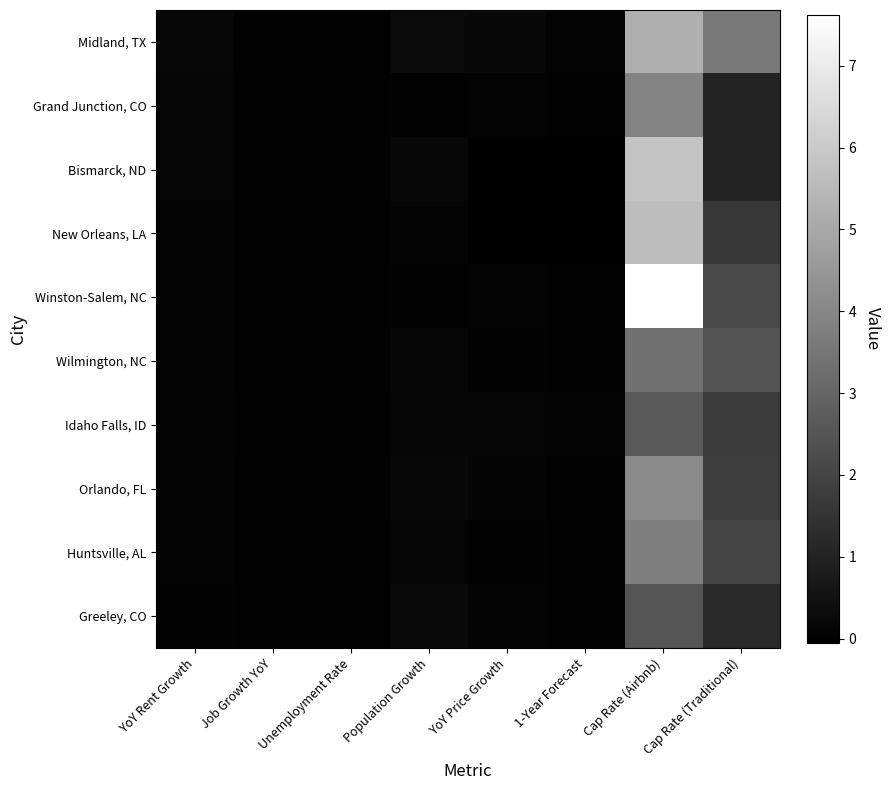

Reading left to right, transcribe all the data shown in this chart.

Midland, TX: YoY Rent Growth=0.2	Job Growth YoY=0.0	Unemployment Rate=0.0	Population Growth=0.3	YoY Price Growth=0.2	1-Year Forecast=0.1	Cap Rate (Airbnb)=5.2	Cap Rate (Traditional)=3.6
Grand Junction, CO: YoY Rent Growth=0.1	Job Growth YoY=0.0	Unemployment Rate=0.0	Population Growth=0.0	YoY Price Growth=0.1	1-Year Forecast=0.0	Cap Rate (Airbnb)=3.9	Cap Rate (Traditional)=1.0
Bismarck, ND: YoY Rent Growth=0.1	Job Growth YoY=0.0	Unemployment Rate=0.0	Population Growth=0.2	YoY Price Growth=-0.0	1-Year Forecast=-0.0	Cap Rate (Airbnb)=5.8	Cap Rate (Traditional)=1.1
New Orleans, LA: YoY Rent Growth=0.1	Job Growth YoY=0.0	Unemployment Rate=0.0	Population Growth=0.1	YoY Price Growth=-0.1	1-Year Forecast=-0.0	Cap Rate (Airbnb)=5.6	Cap Rate (Traditional)=1.6
Winston-Salem, NC: YoY Rent Growth=0.1	Job Growth YoY=0.0	Unemployment Rate=0.0	Population Growth=0.0	YoY Price Growth=0.1	1-Year Forecast=0.0	Cap Rate (Airbnb)=7.6	Cap Rate (Traditional)=2.2
Wilmington, NC: YoY Rent Growth=0.1	Job Growth YoY=0.0	Unemployment Rate=0.0	Population Growth=0.2	YoY Price Growth=0.1	1-Year Forecast=0.0	Cap Rate (Airbnb)=3.4	Cap Rate (Traditional)=2.5
Idaho Falls, ID: YoY Rent Growth=0.1	Job Growth YoY=0.0	Unemployment Rate=0.0	Population Growth=0.1	YoY Price Growth=0.1	1-Year Forecast=0.1	Cap Rate (Airbnb)=2.6	Cap Rate (Traditional)=1.7
Orlando, FL: YoY Rent Growth=0.1	Job Growth YoY=0.0	Unemployment Rate=0.0	Population Growth=0.2	YoY Price Growth=0.1	1-Year Forecast=0.0	Cap Rate (Airbnb)=4.1	Cap Rate (Traditional)=1.8
Huntsville, AL: YoY Rent Growth=0.1	Job Growth YoY=0.0	Unemployment Rate=0.0	Population Growth=0.1	YoY Price Growth=0.1	1-Year Forecast=0.0	Cap Rate (Airbnb)=3.8	Cap Rate (Traditional)=2.0
Greeley, CO: YoY Rent Growth=0.1	Job Growth YoY=0.0	Unemployment Rate=0.0	Population Growth=0.2	YoY Price Growth=0.1	1-Year Forecast=0.0	Cap Rate (Airbnb)=2.5	Cap Rate (Traditional)=1.2